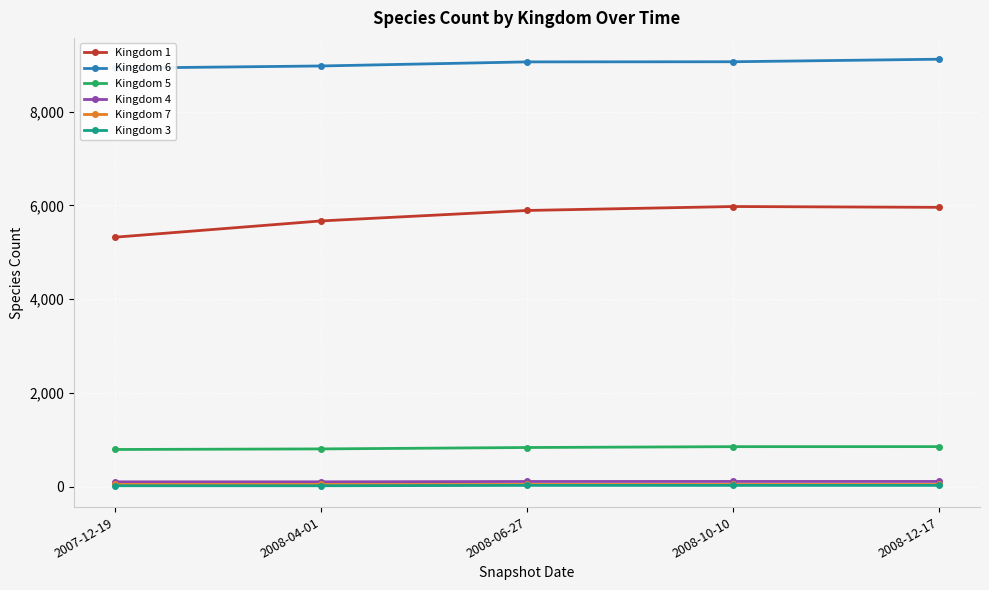

How many values in the Kingdom 1 series exceed 5893?

2